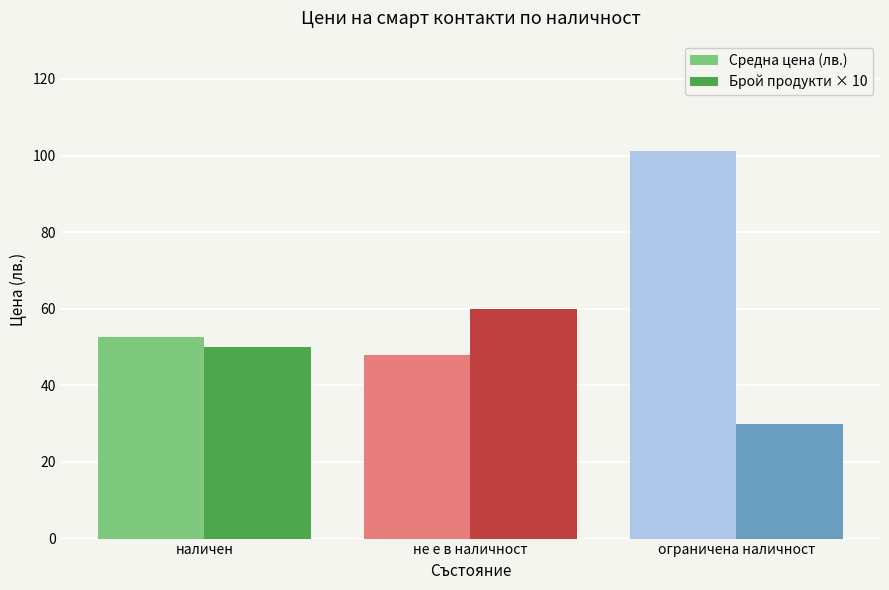

What is the label of the 3rd bar from the left?

ограничена наличност